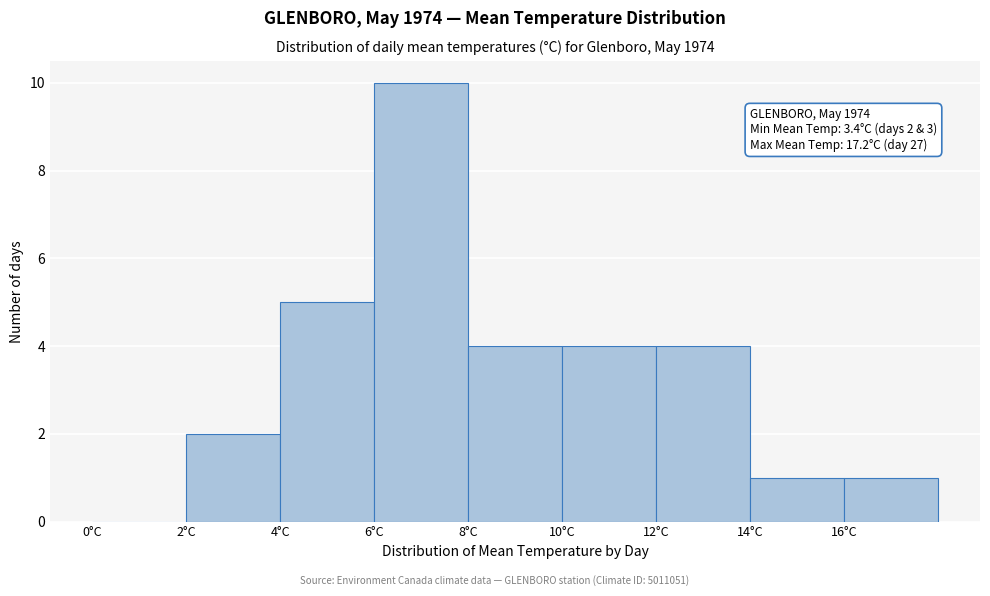

Over which range of the x-axis is the bar tallest?

6 to 8